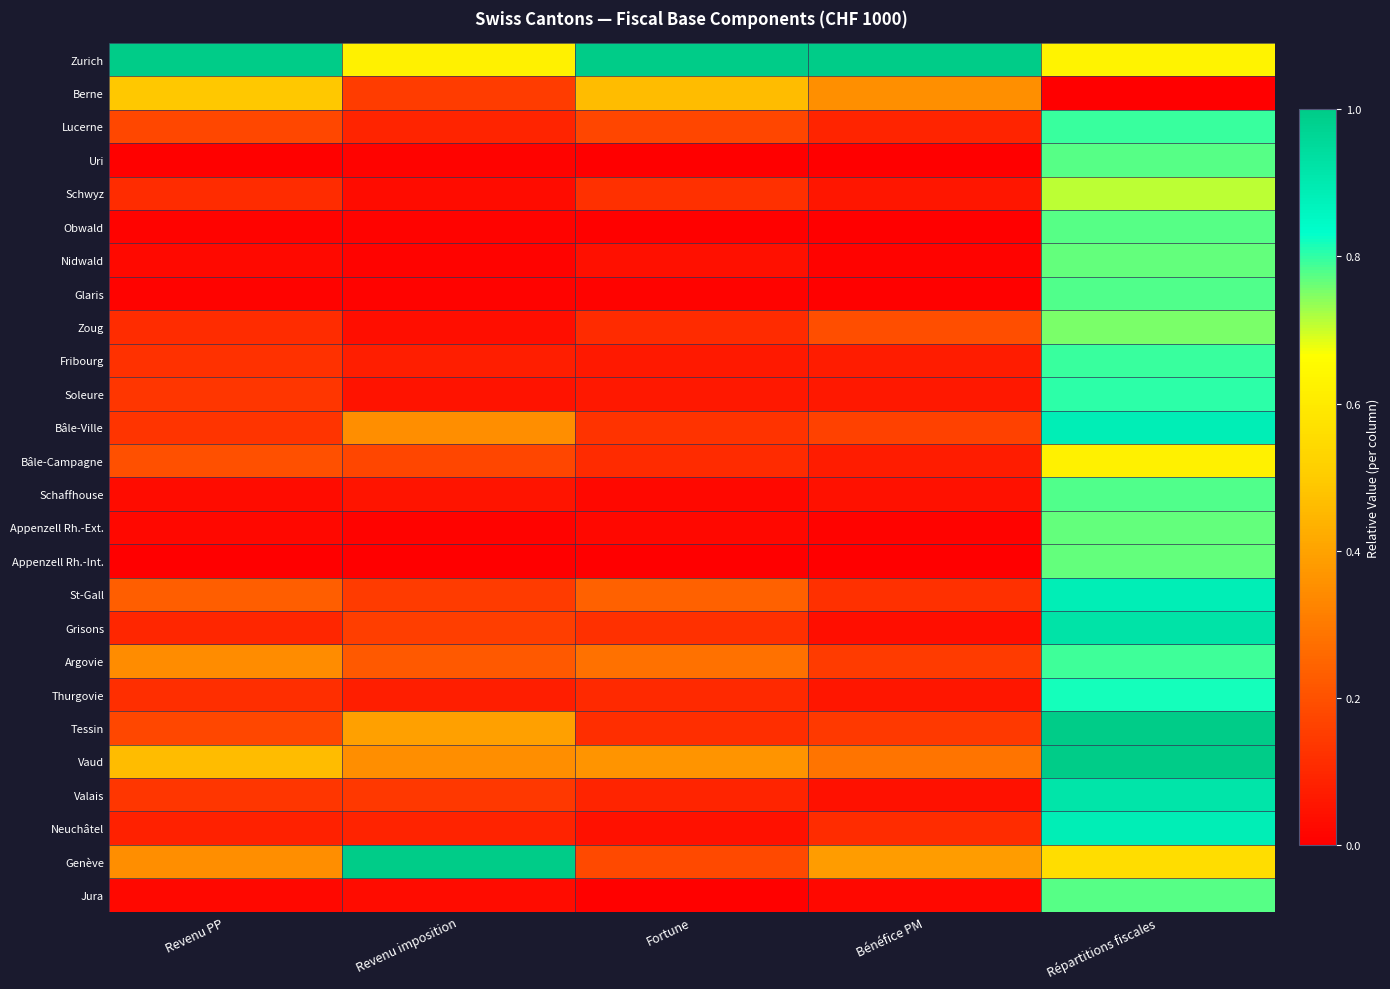

What is the difference between the highest and lowest values at Revenu imposition?

1.0